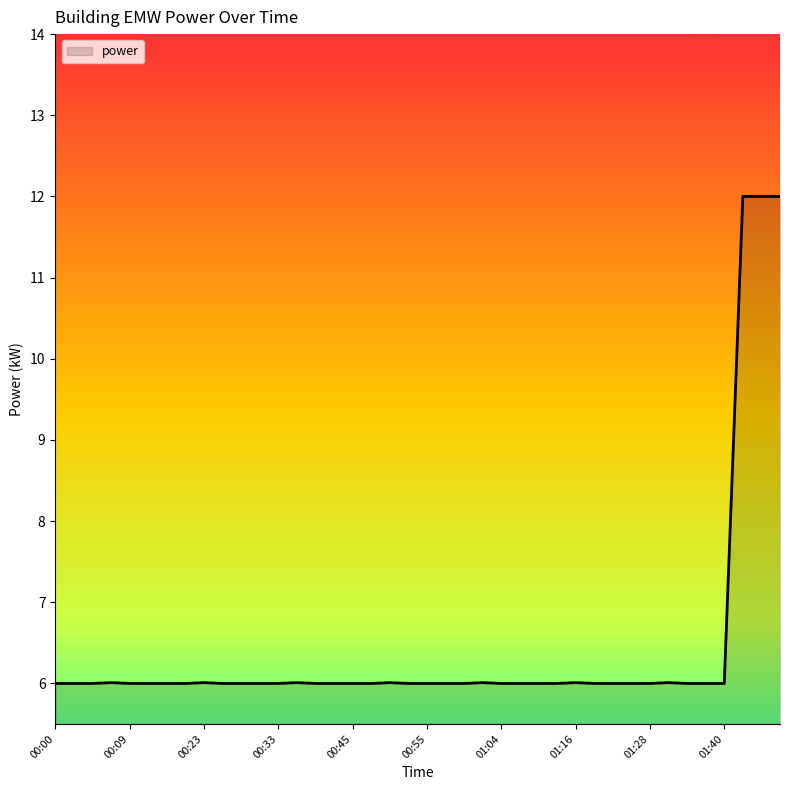

Does the chart have visible grid lines?

No